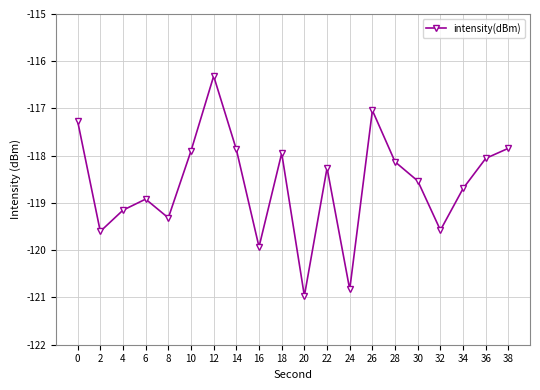

What is the value of the 6th point from the left?

-117.9